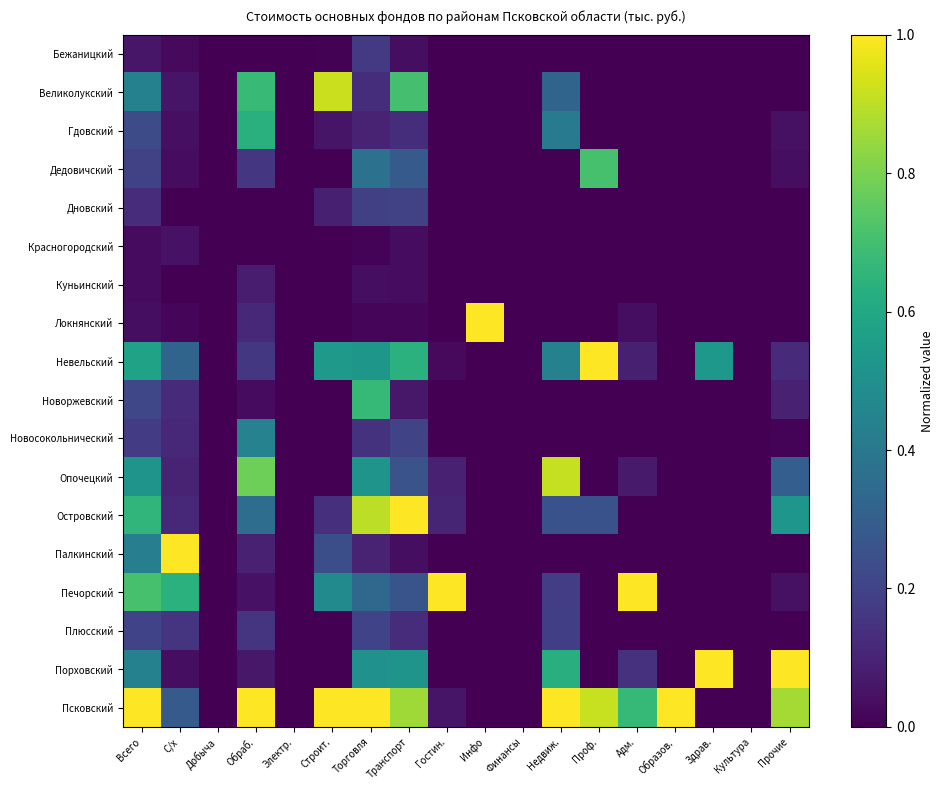

At Гостин., list the series in order from largest to smallest.

Печорский, Островский, Опочецкий, Псковский, Невельский, Бежаницкий, Великолукский, Гдовский, Дедовичский, Дновский, Красногородский, Куньинский, Локнянский, Новоржевский, Новосокольнический, Палкинский, Плюсский, Порховский